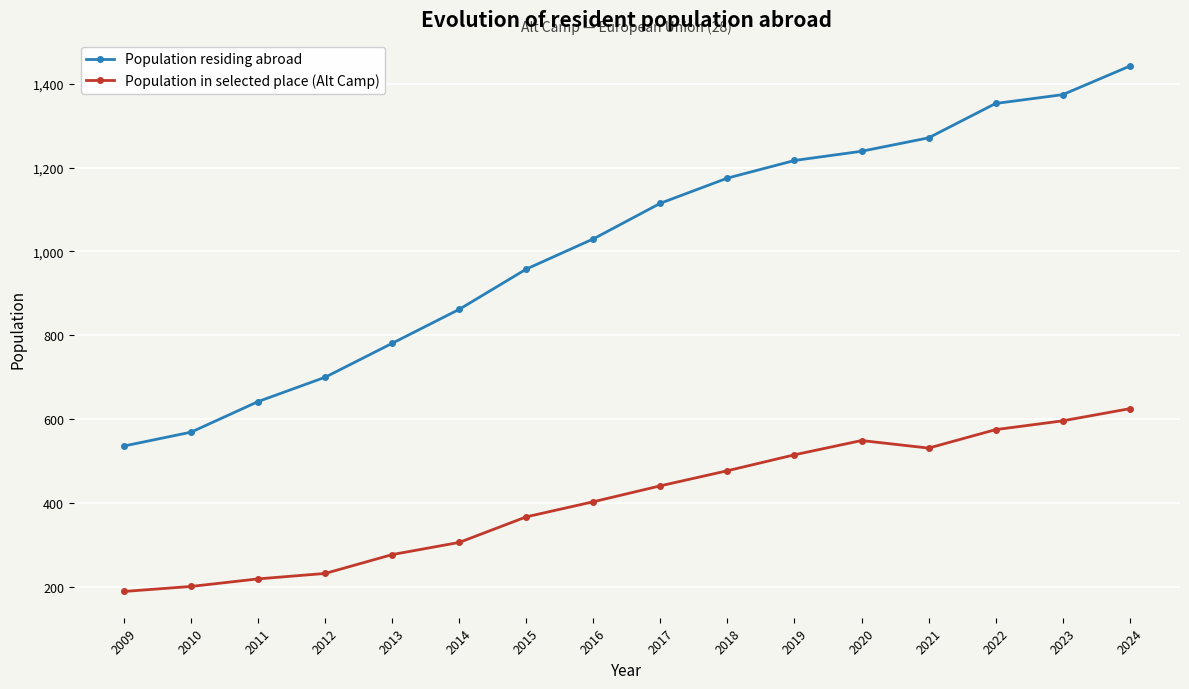

True or false: Population residing abroad and Population in selected place (Alt Camp) cross at least once.

False